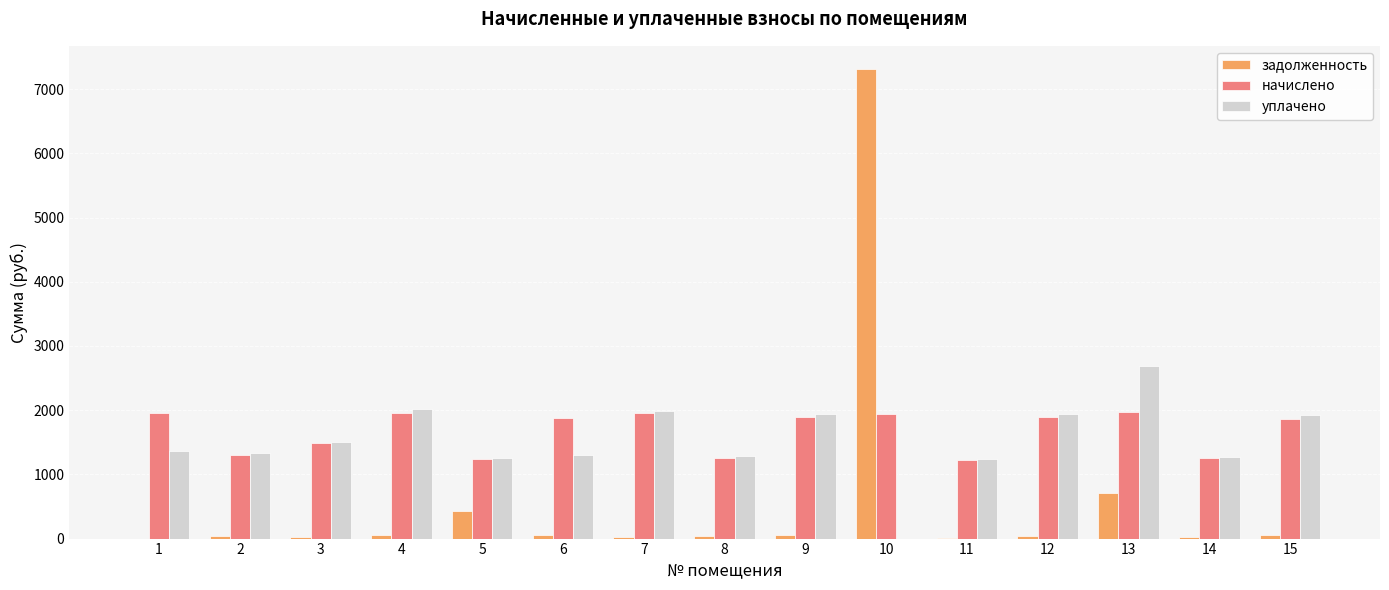

The value of уплачено at 8 is 1283.3. True or false?

True